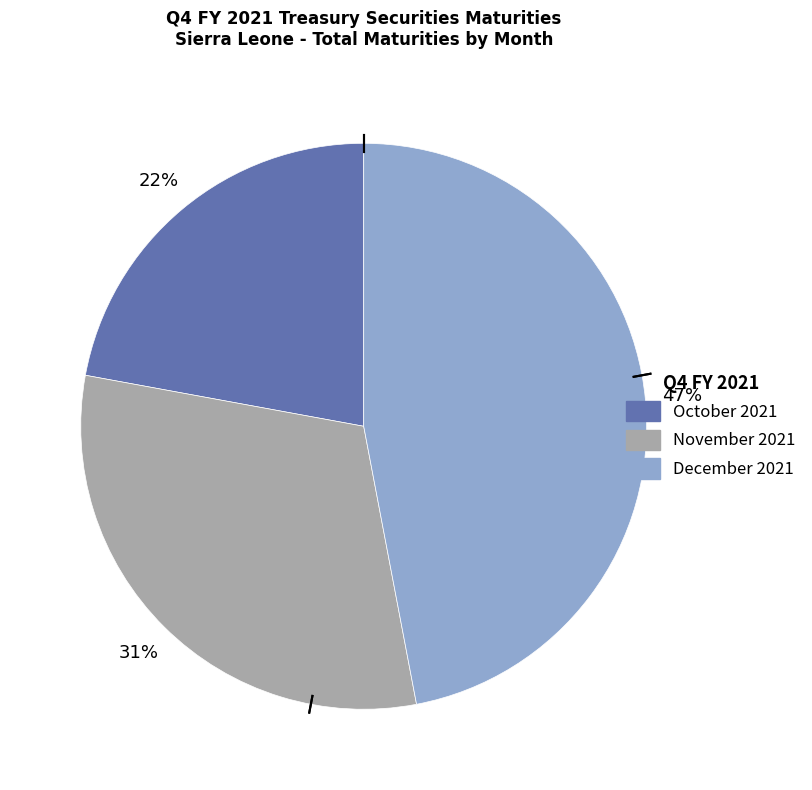

Rank the categories by value from lowest to highest.

October 2021, November 2021, December 2021